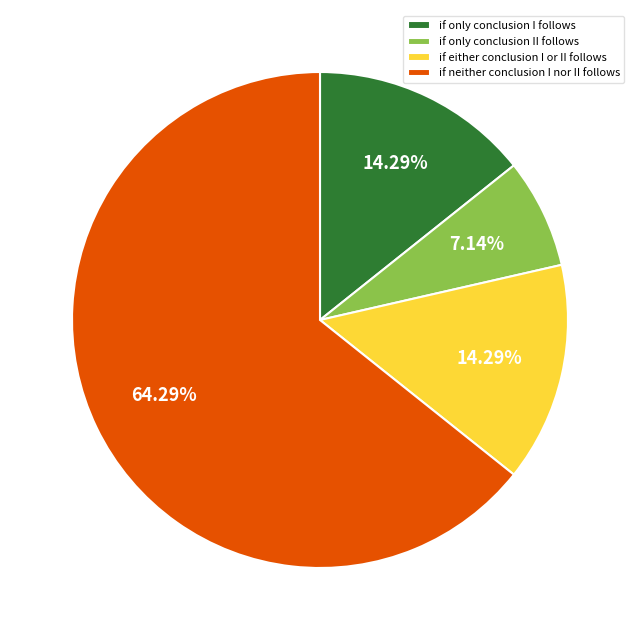

Approximately how many times larger is the value at if only conclusion II follows compared to if neither conclusion I nor II follows?

0.1